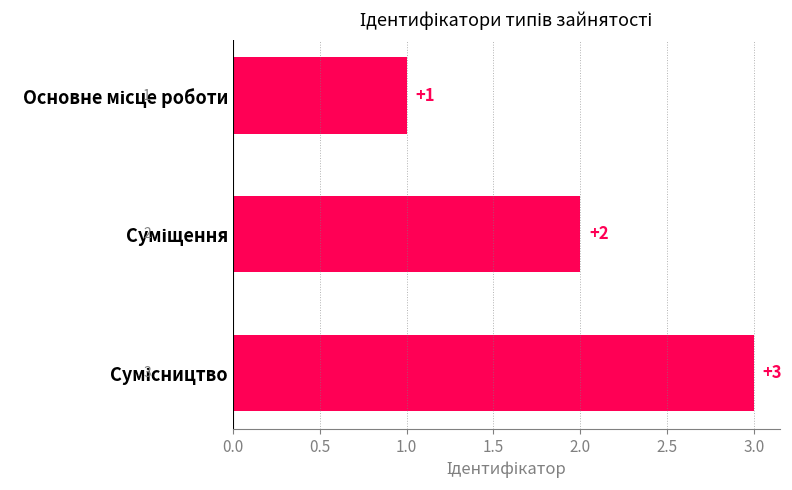

What is the value of the 3rd bar from the top?

3